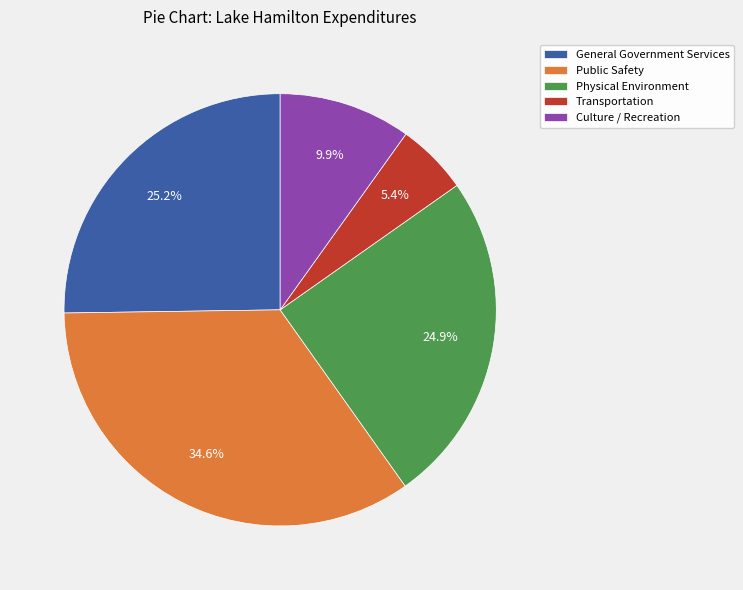

Does any single category account for the majority?

No